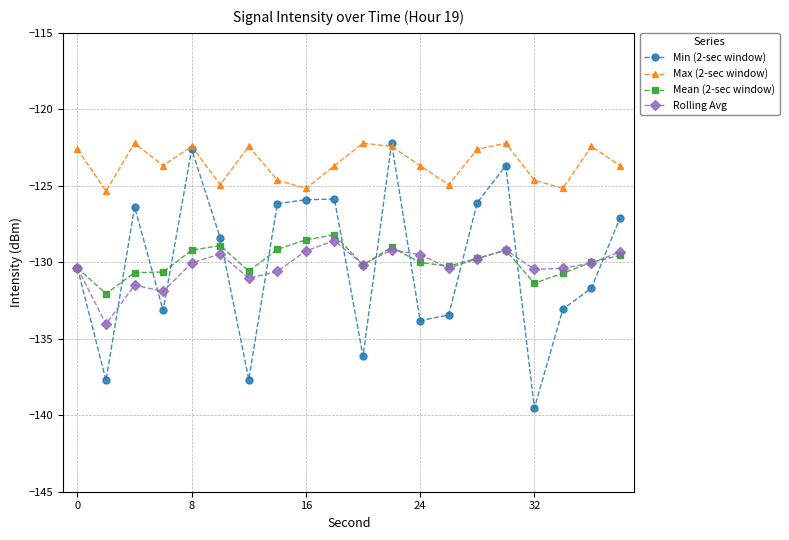

What is the lowest value of the Min (2-sec window) series?

-139.5